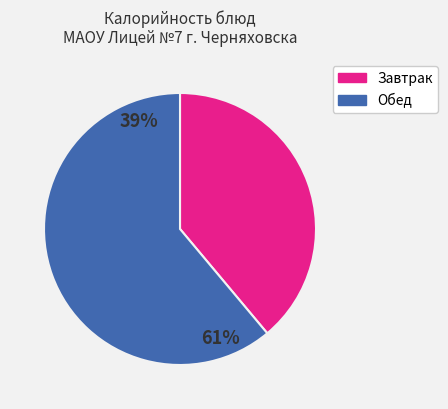

Is there a majority slice in this chart?

Yes